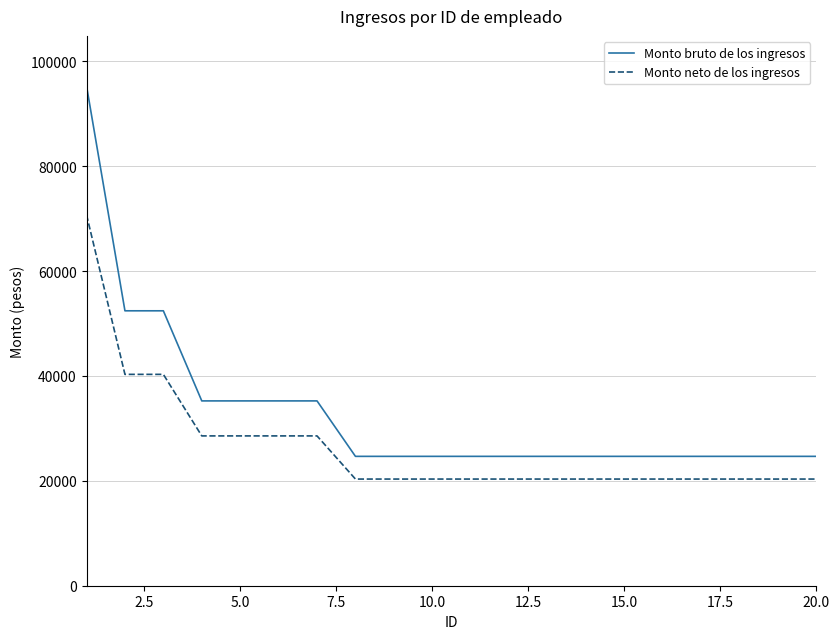

Which series has the largest total across all categories?

Monto bruto de los ingresos